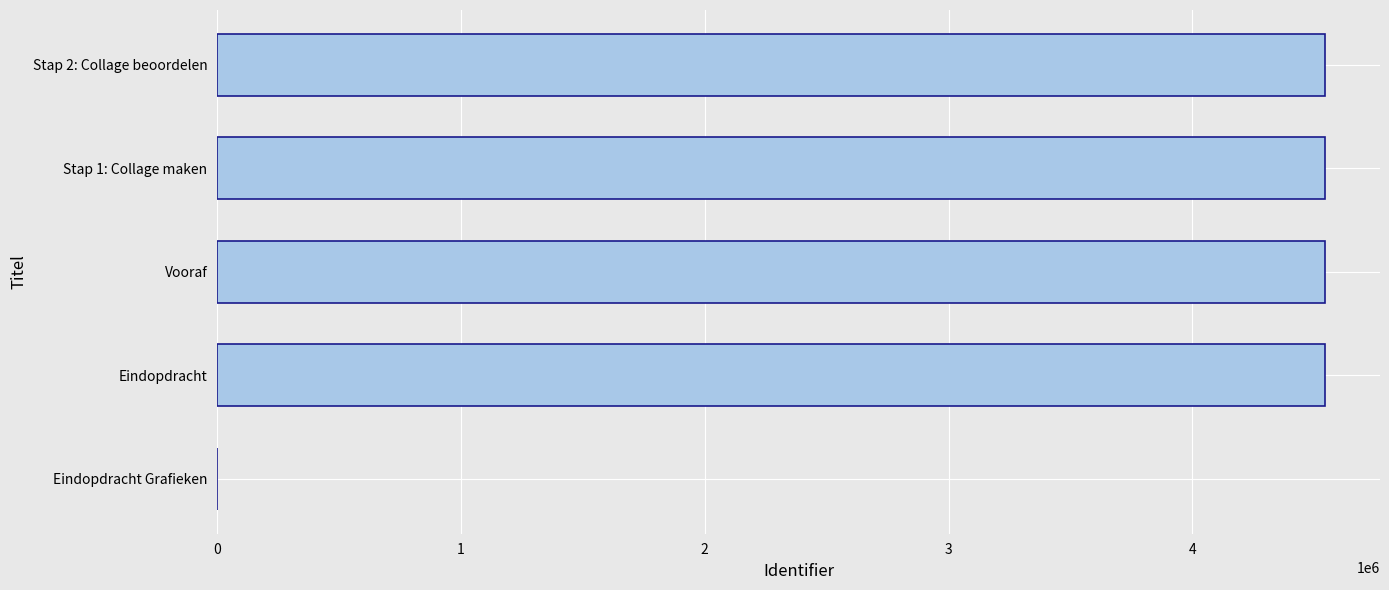

The value at Stap 1: Collage maken is 4542568. True or false?

True